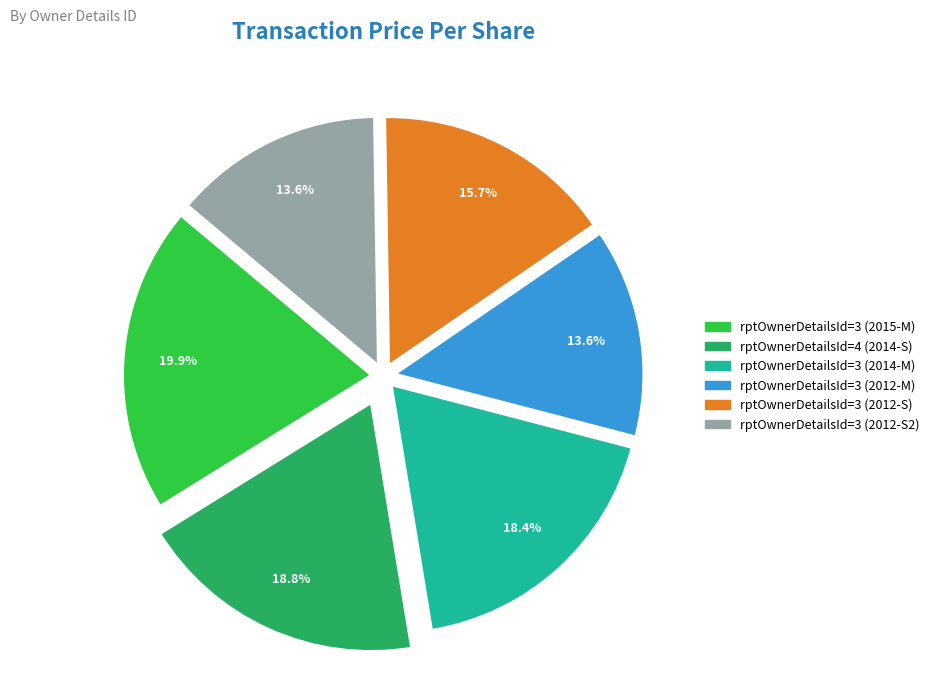

To the nearest percent, what is the average slice percentage?

17%